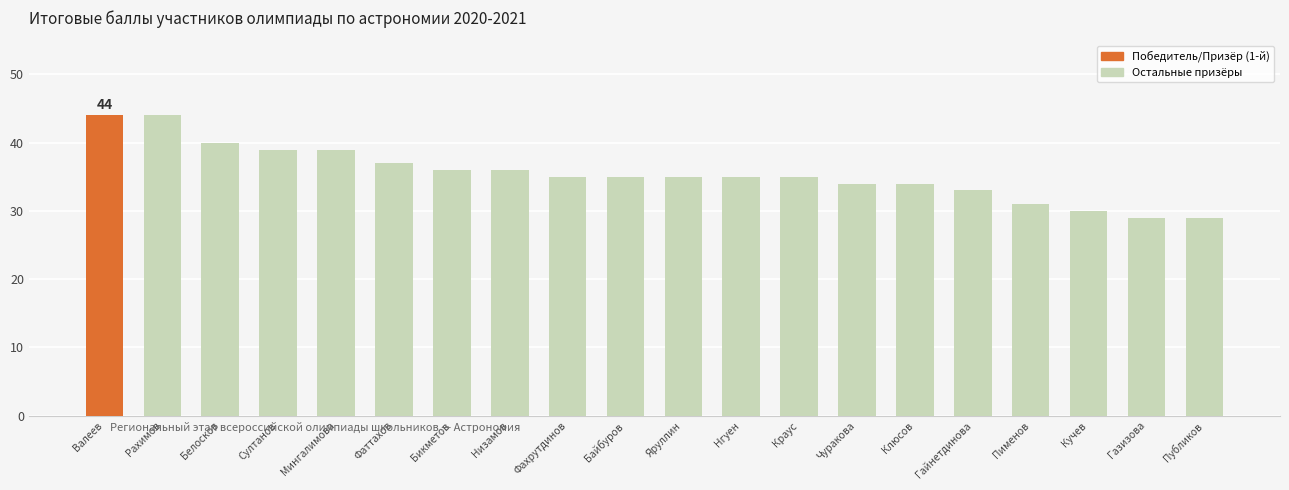

How many distinct data groups are displayed?

1